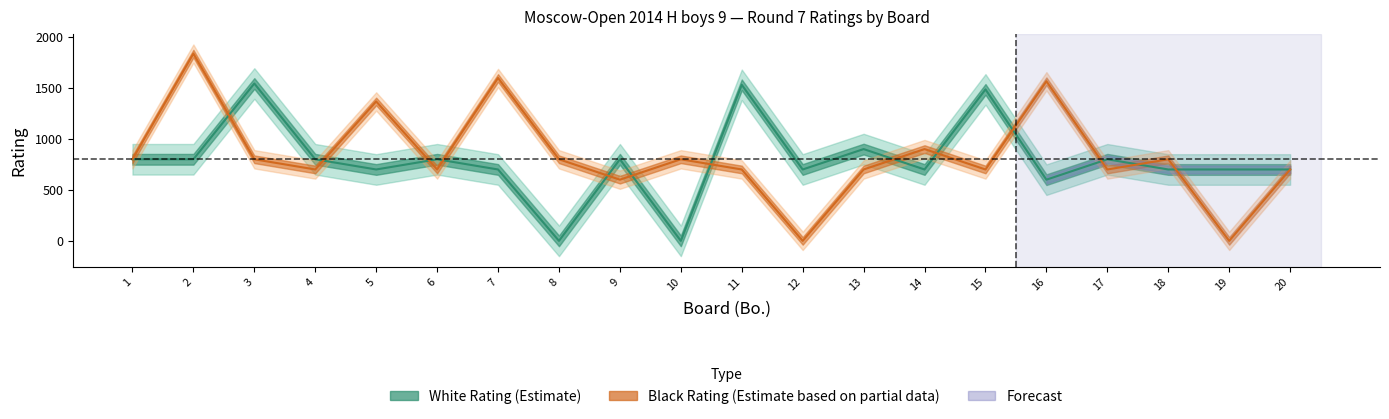

Which series changed the most between 10 and 17?

White_Rating